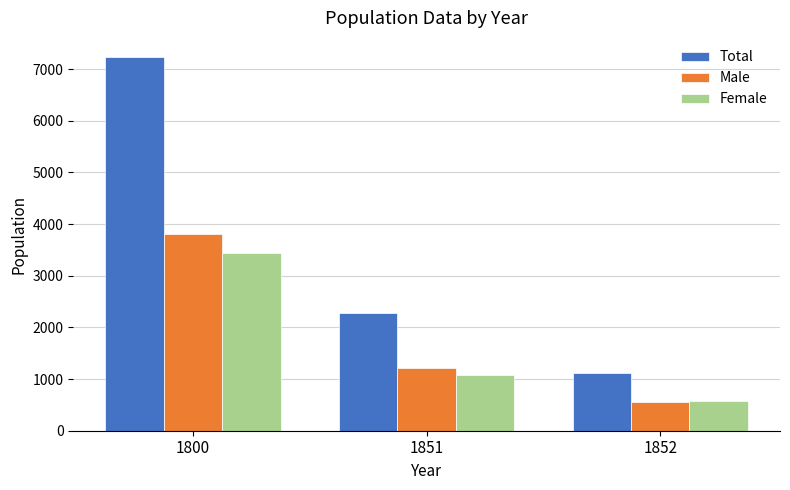

List the labels in order of Male value, smallest first.

1852, 1851, 1800